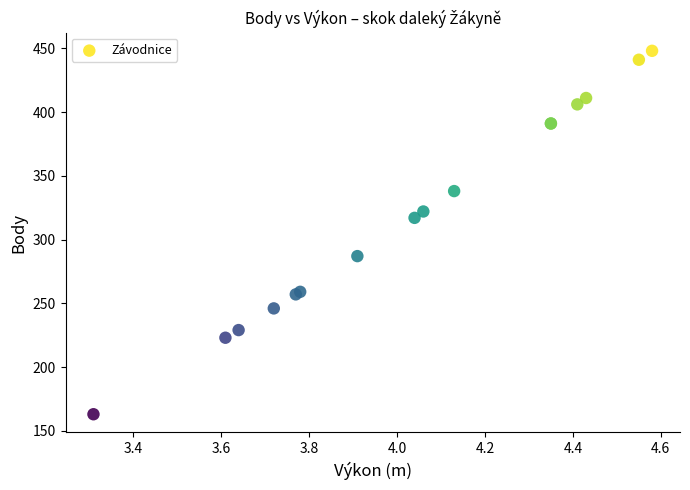

What Y value in the scatter plot is closest to 305?

317